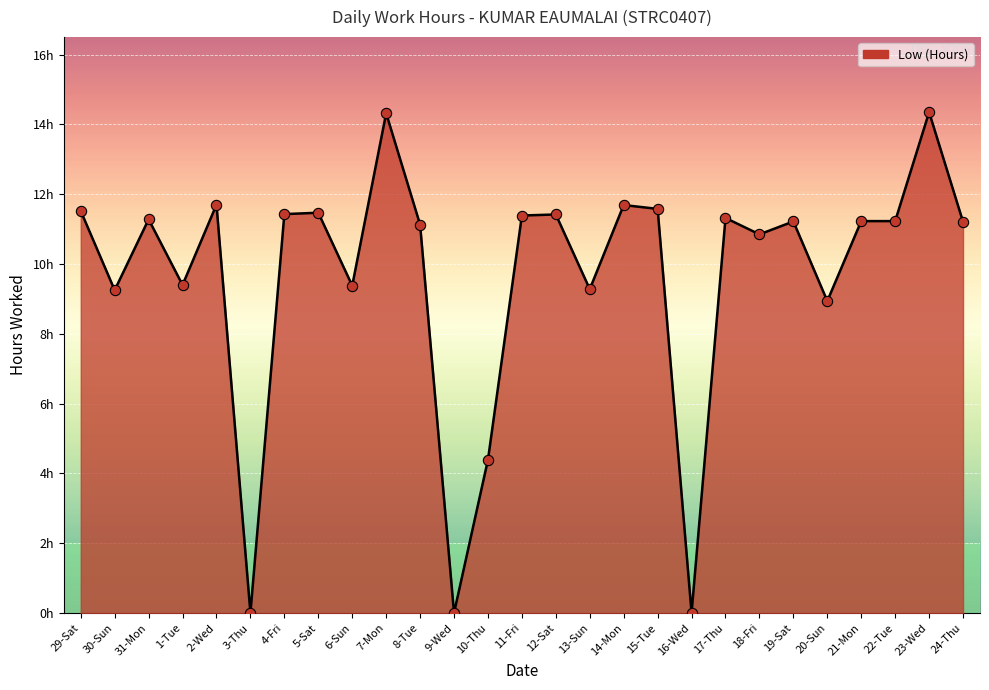

Does the chart have visible grid lines?

Yes